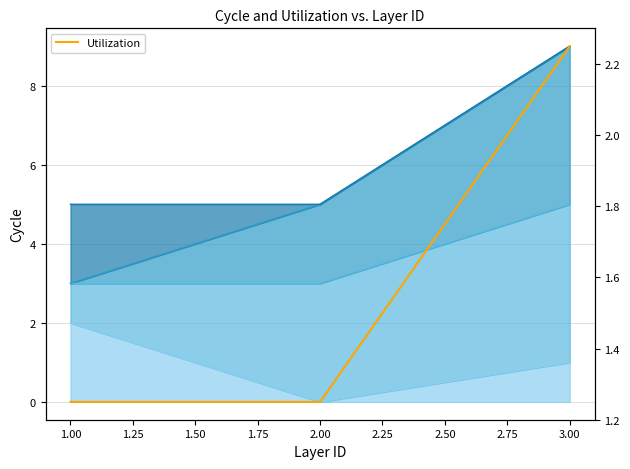

Where is the data nearest to the value 1?

1.00